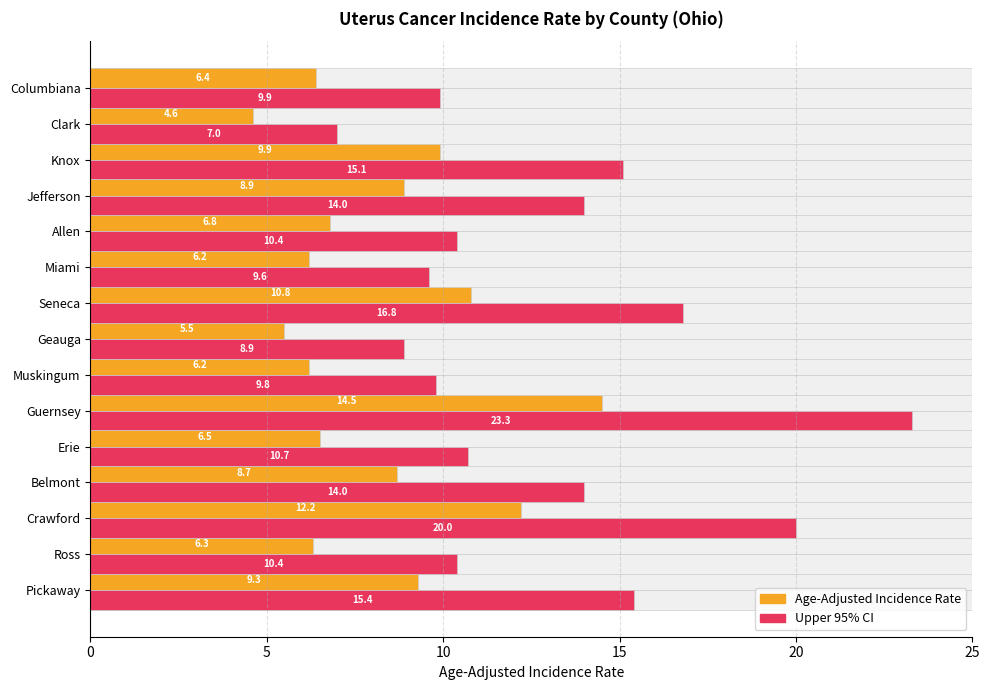

The value of Age-Adjusted Incidence Rate at Pickaway is 9.3. True or false?

True